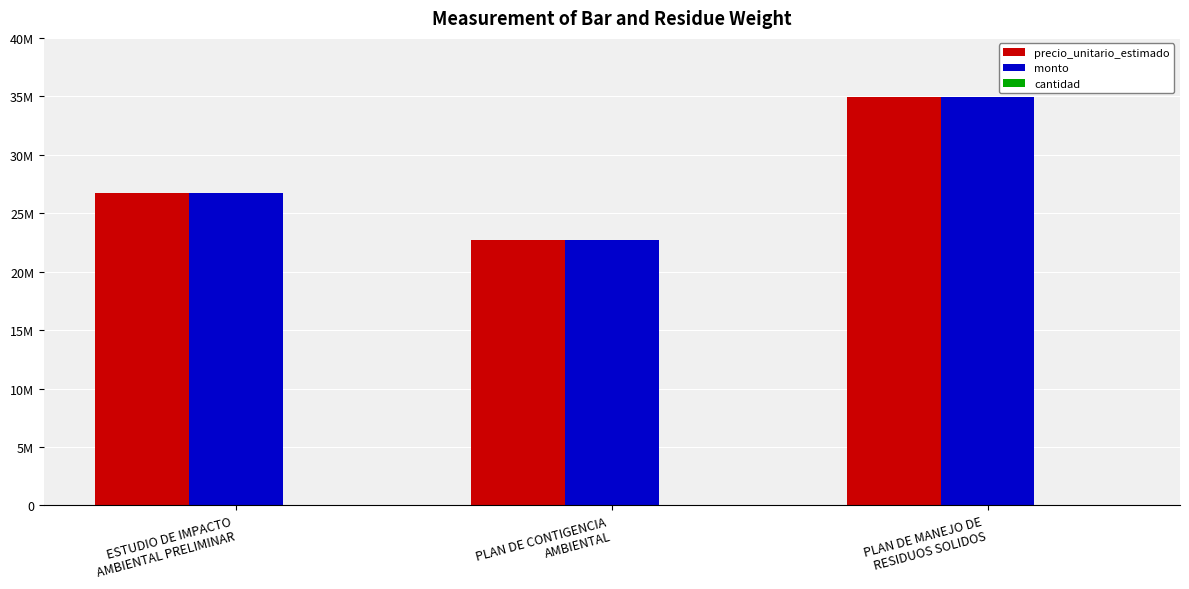

Are the bars horizontal?

No